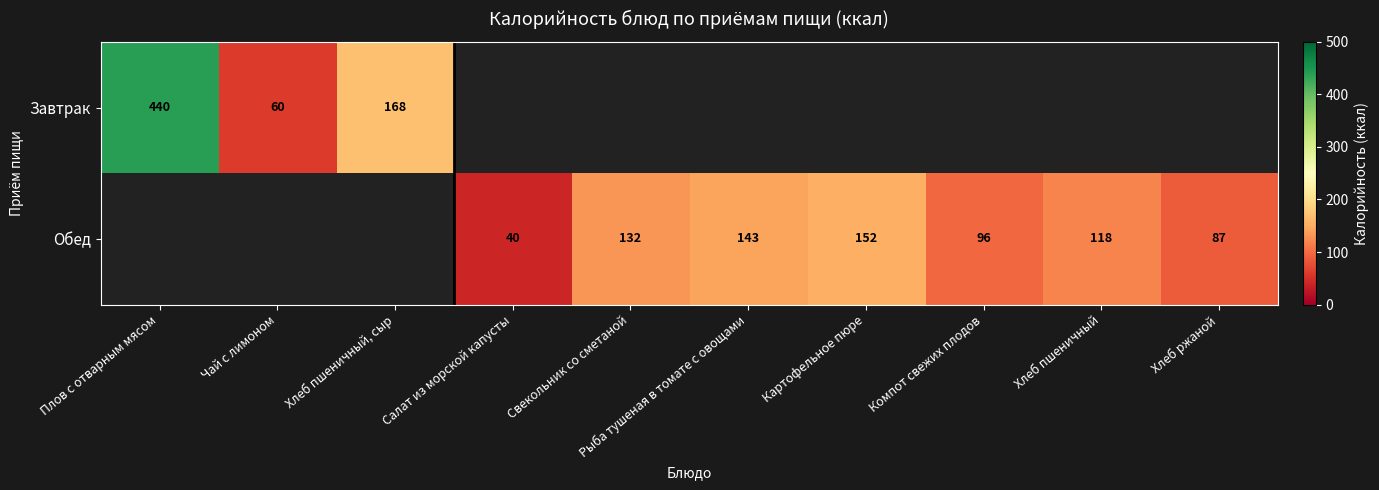

True or false: Обед has a value of 152 at Картофельное пюре.

True